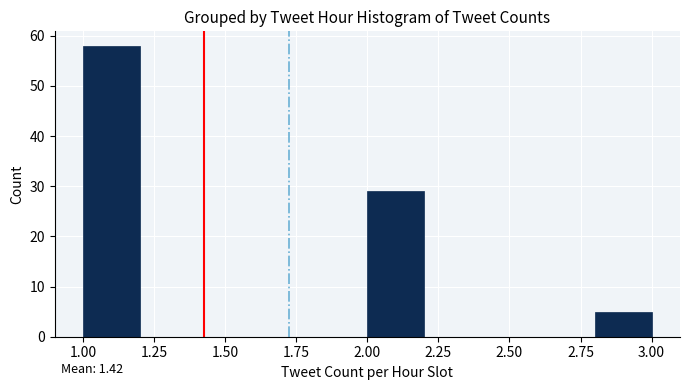

Which range on the x-axis has the tallest bar?

1.0 to 1.2